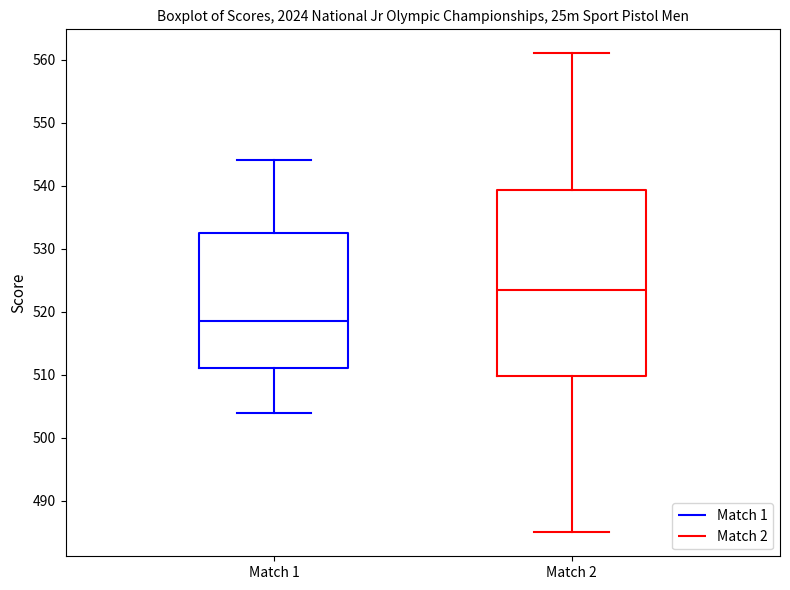

Reading left to right, read every box against the y-axis: the position of its median line, the range the box covers, and the ends of its whiskers. The values are not printed on the chart, so give them approximately, as read against the axis.

Match 1: median 519, box 511 to 533, whiskers 504 to 544
Match 2: median 524, box 510 to 539, whiskers 485 to 561